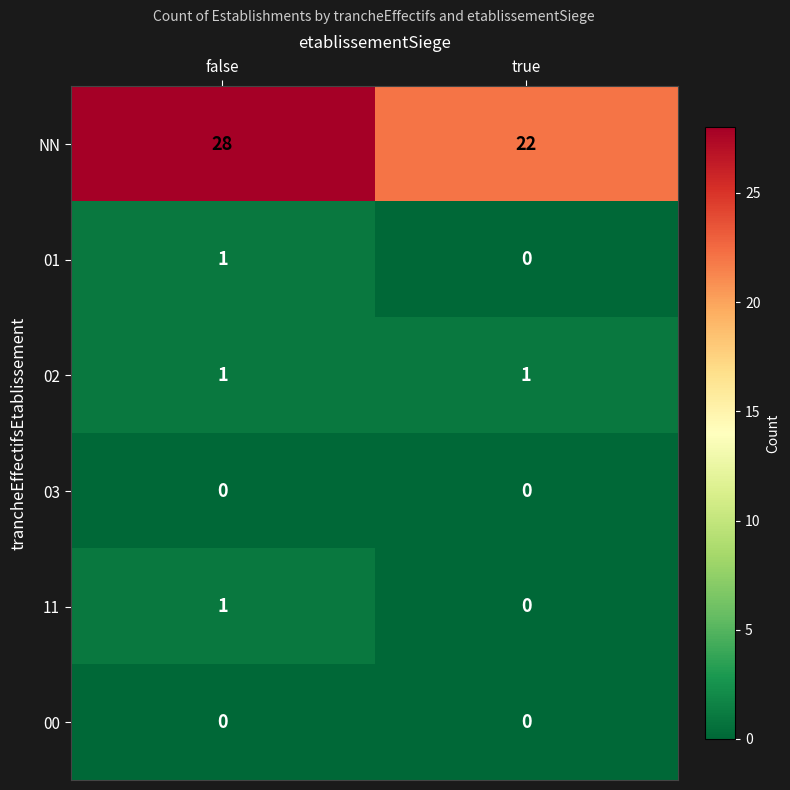

Reading left to right, what are all the values shown in this chart?

NN: 28	22
01: 1	0
02: 1	1
03: 0	0
11: 1	0
00: 0	0